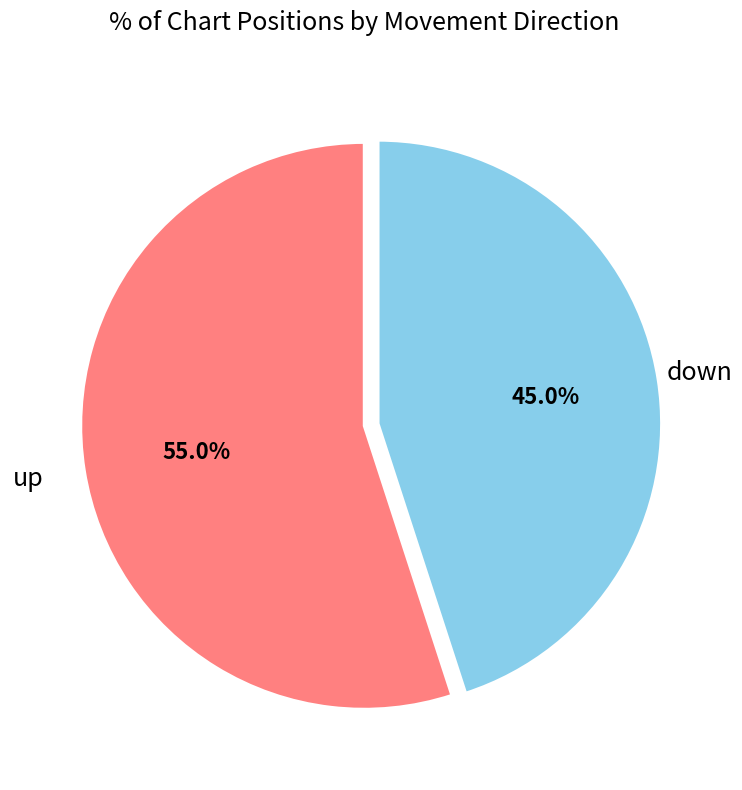

Which slice represents more than half of the pie?

up